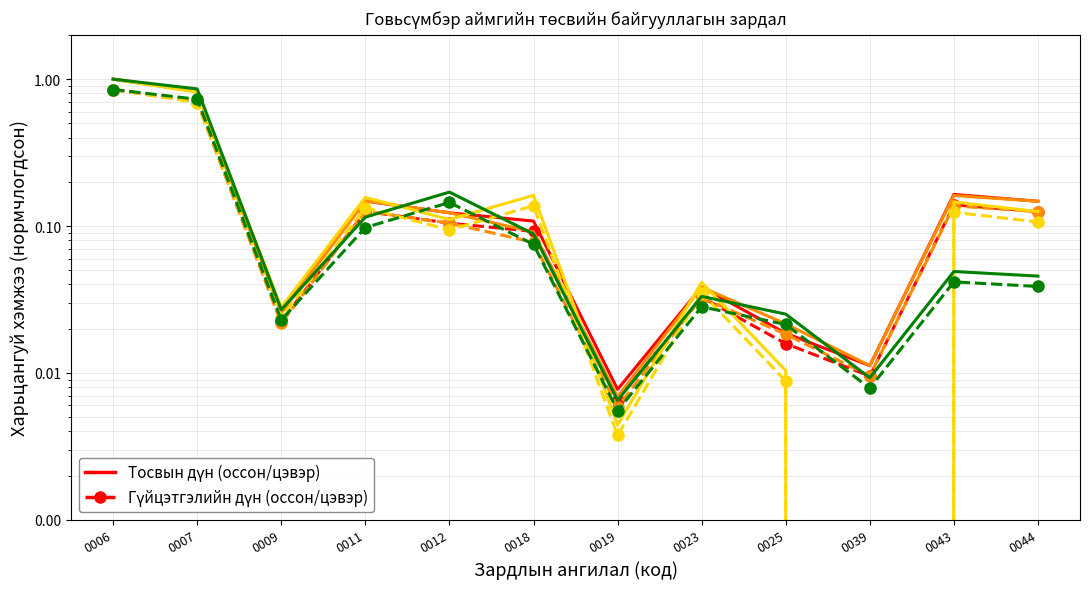

Between which two adjacent categories do 12 sariin guic (osson) and 12 sariin guic (cever) first intersect?

0009 and 0011